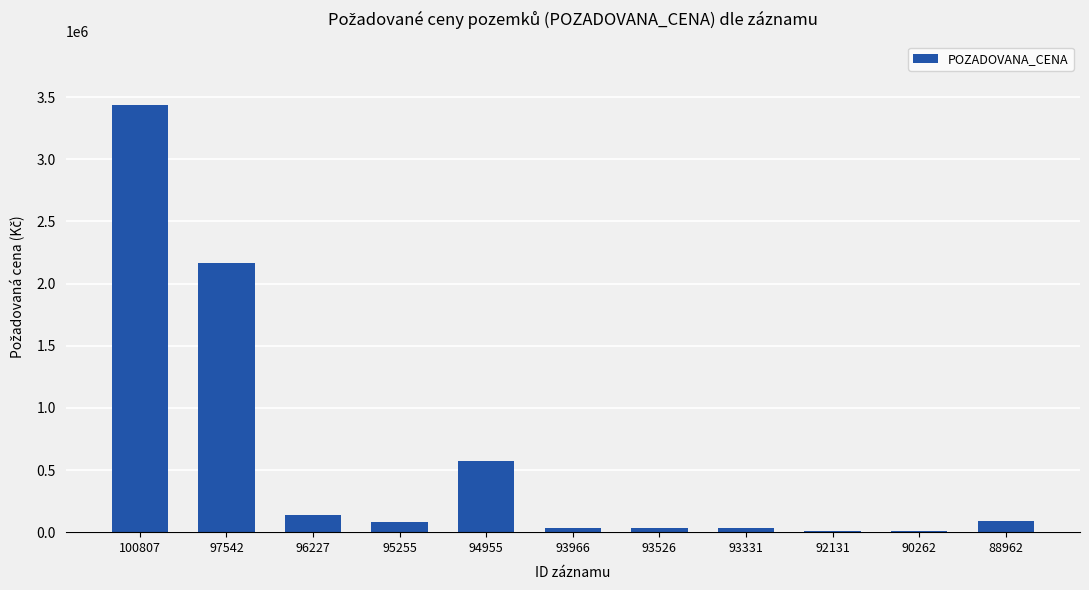

Where is the data nearest to the value 1720040?

97542